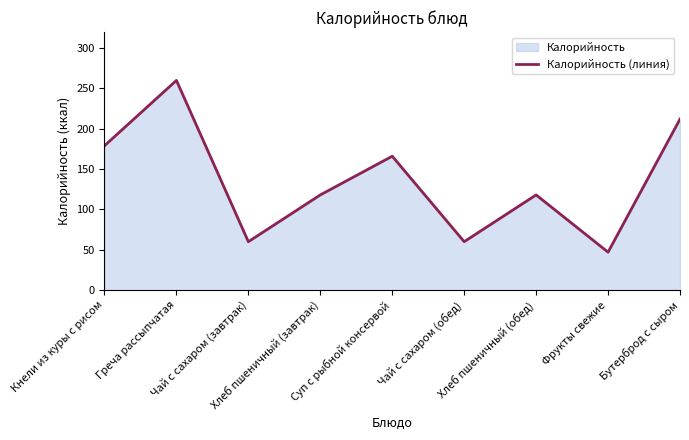

List the labels in order of value, smallest first.

Фрукты свежие, Чай с сахаром (завтрак), Чай с сахаром (обед), Хлеб пшеничный (завтрак), Хлеб пшеничный (обед), Суп с рыбной консервой, Кнели из куры с рисом, Бутерброд с сыром, Греча рассыпчатая